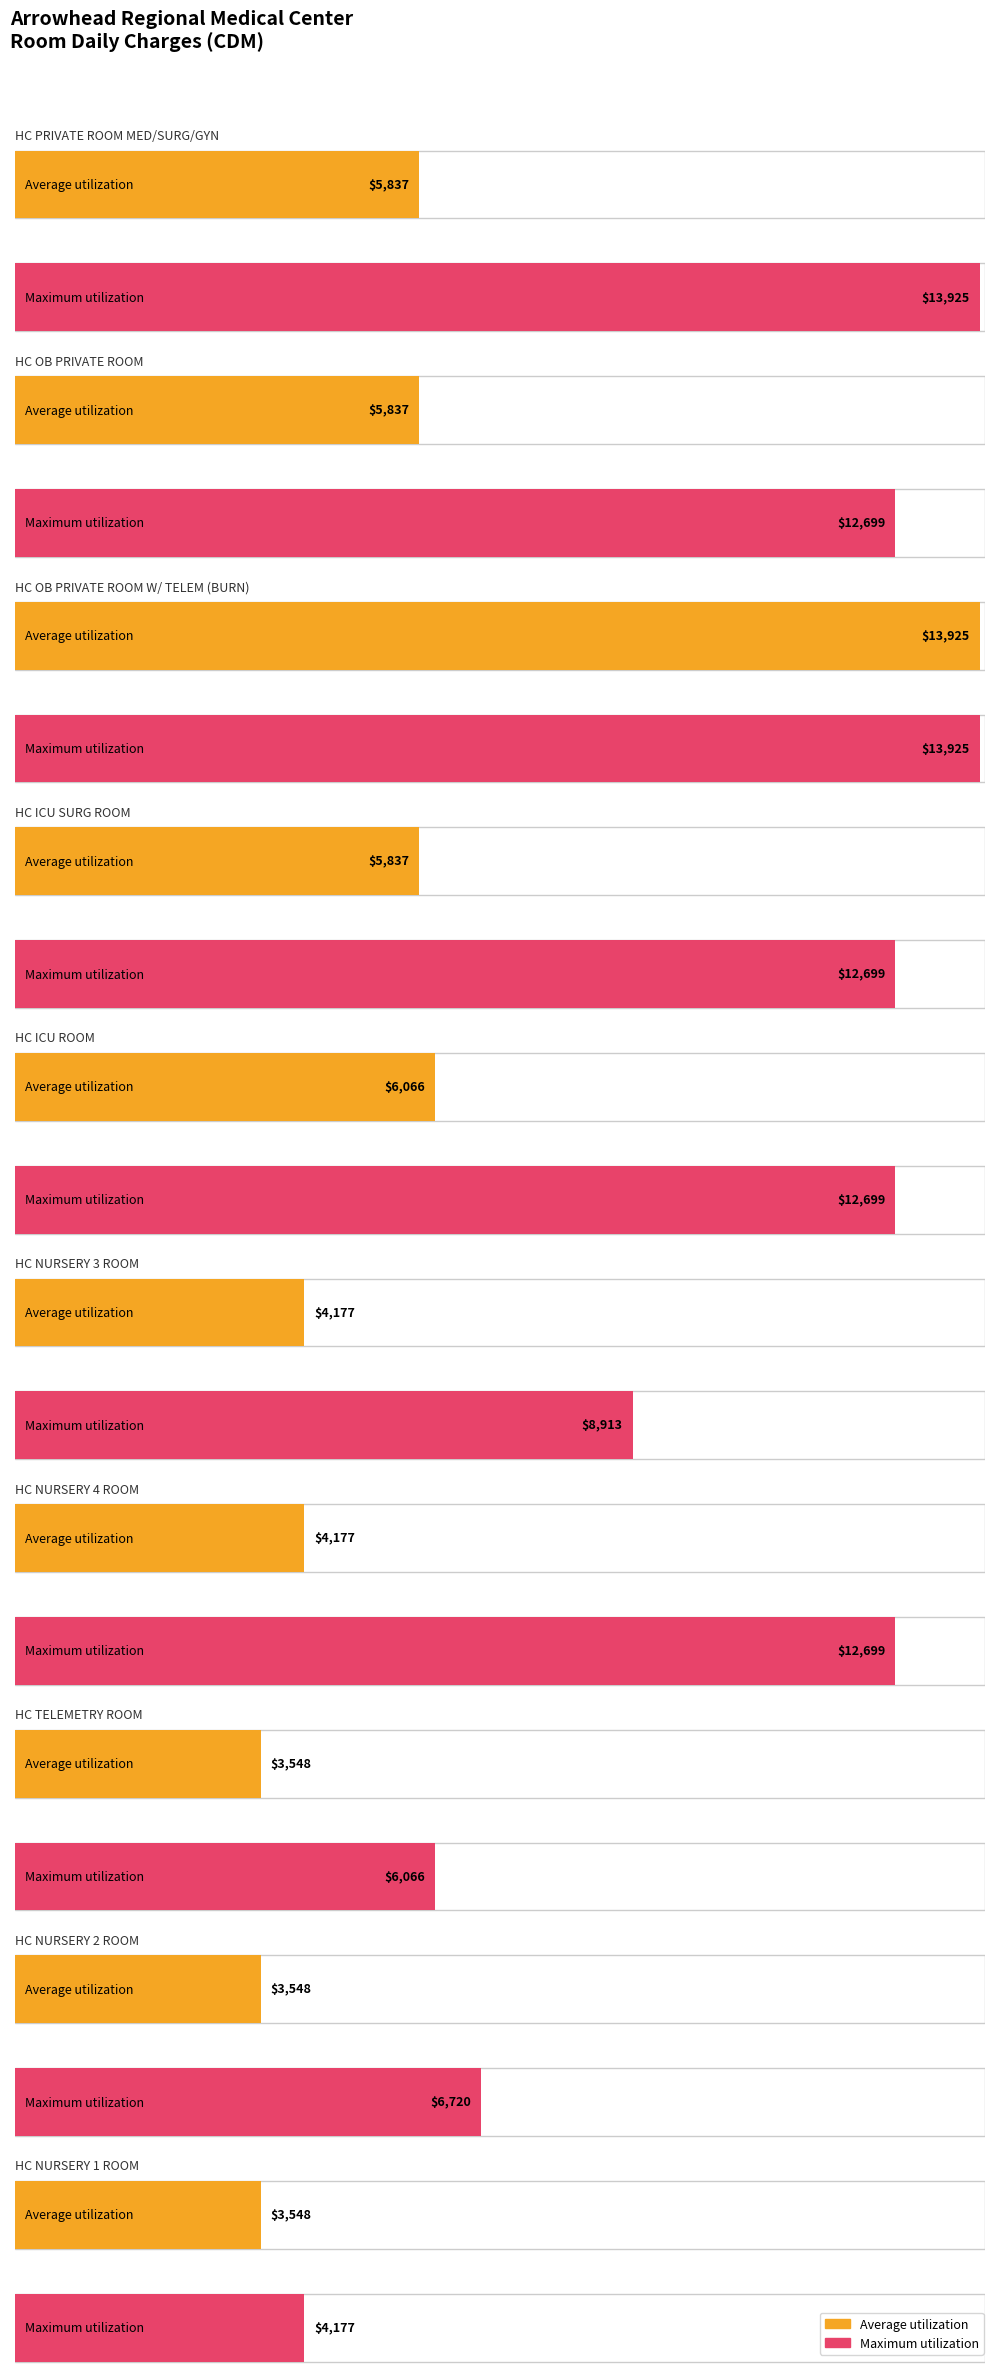

How many categories are shown in the chart?

10